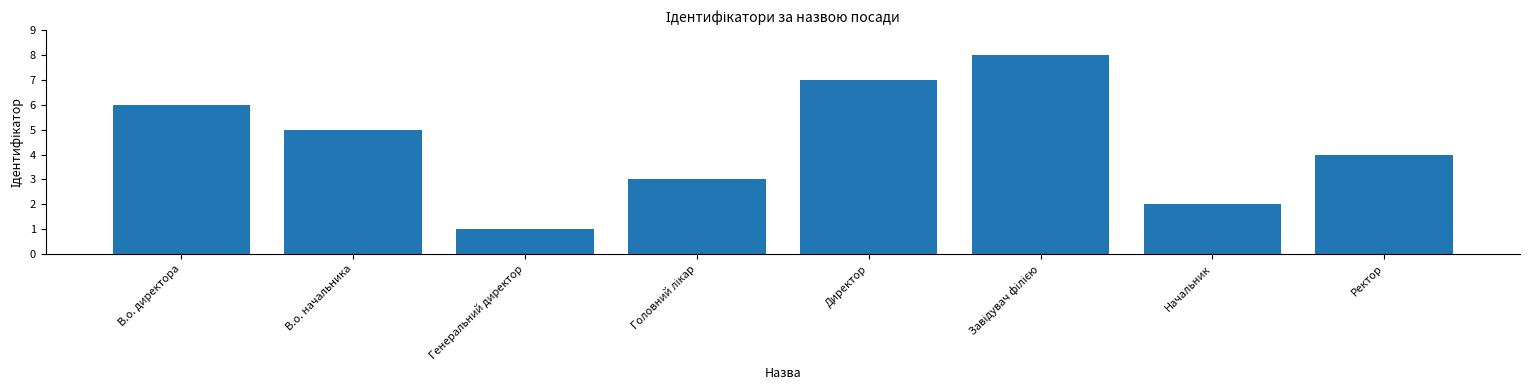

At which label is the value closest to 4?

Ректор